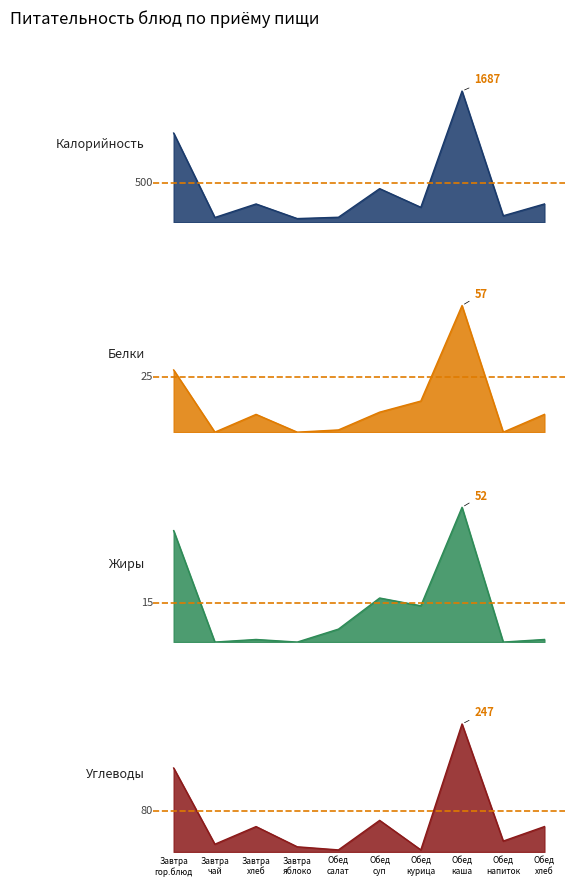

What is the average value of the Жиры series?

13